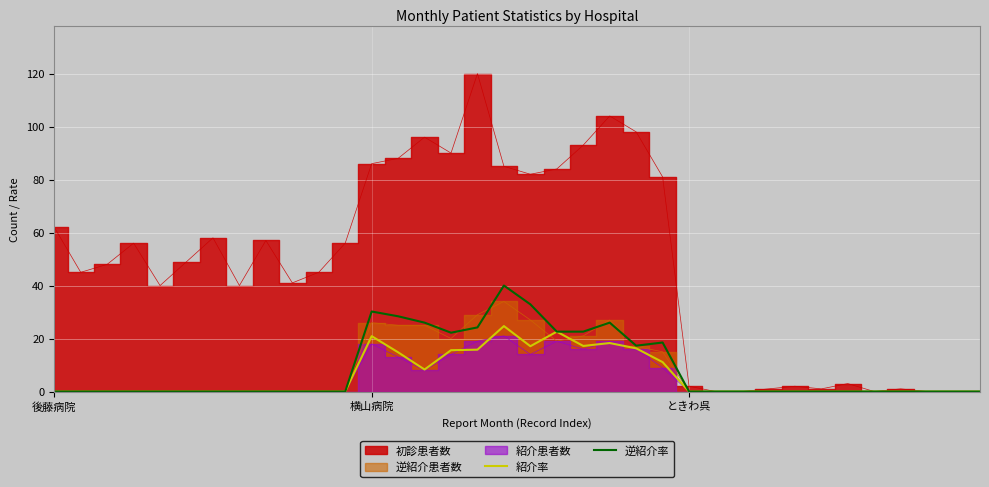

True or false: 逆紹介率 has more than 1 points higher than both neighbors.

True